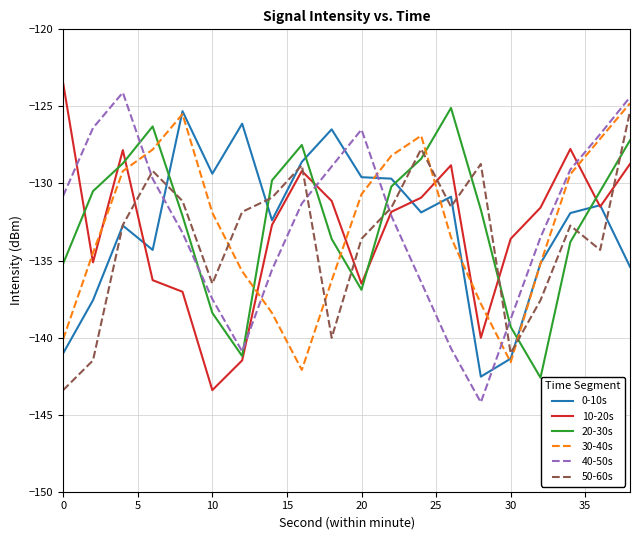

What is the difference between the second highest and minimum values in the 0-10s series?

16.4